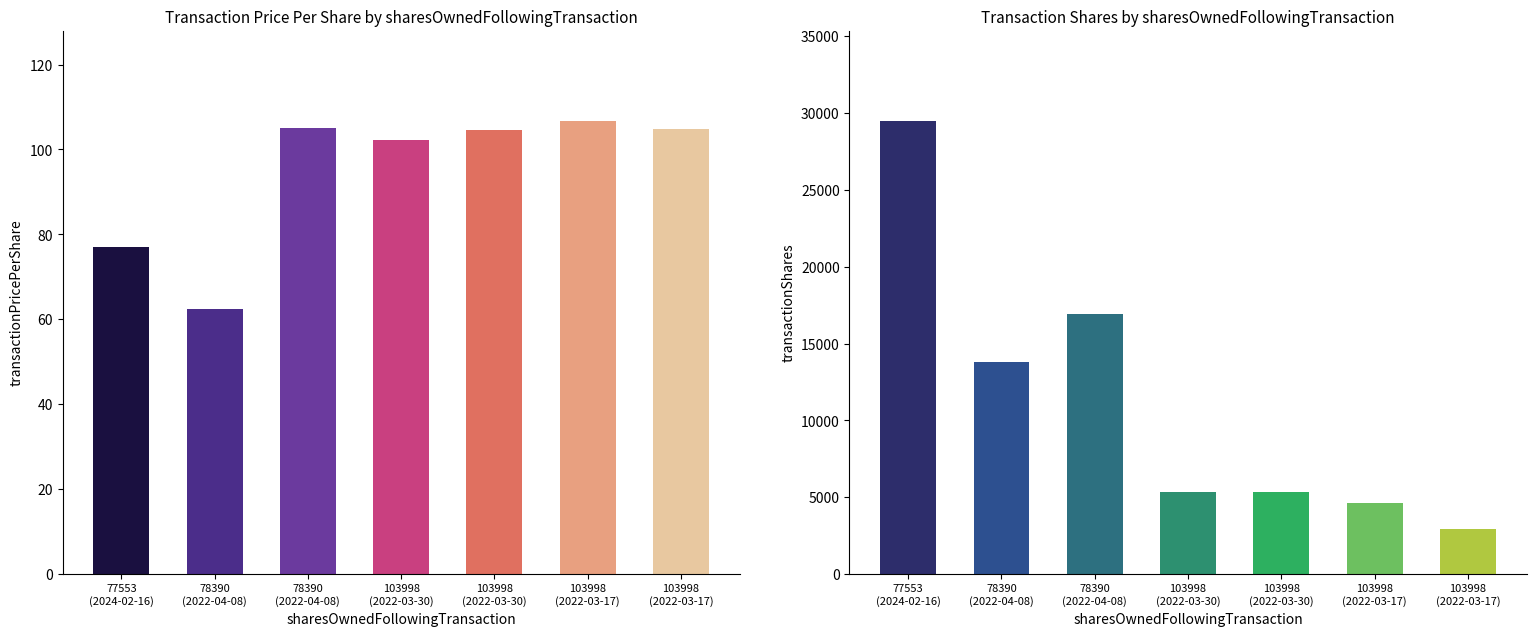

What is the difference between the second highest and minimum values in the transactionShares series?

14019.0